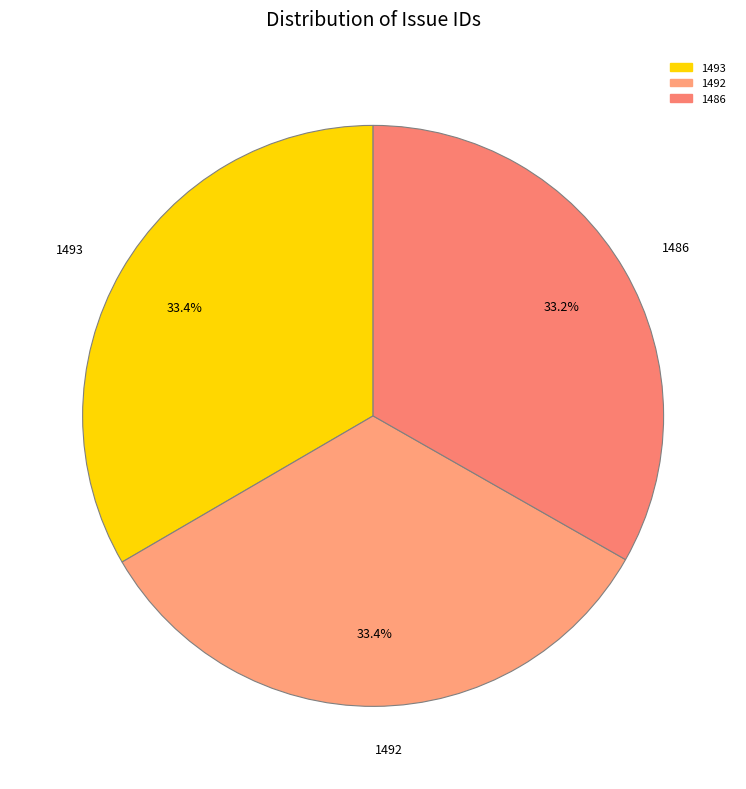

The 1492 slice represents 23% of the pie. True or false?

False